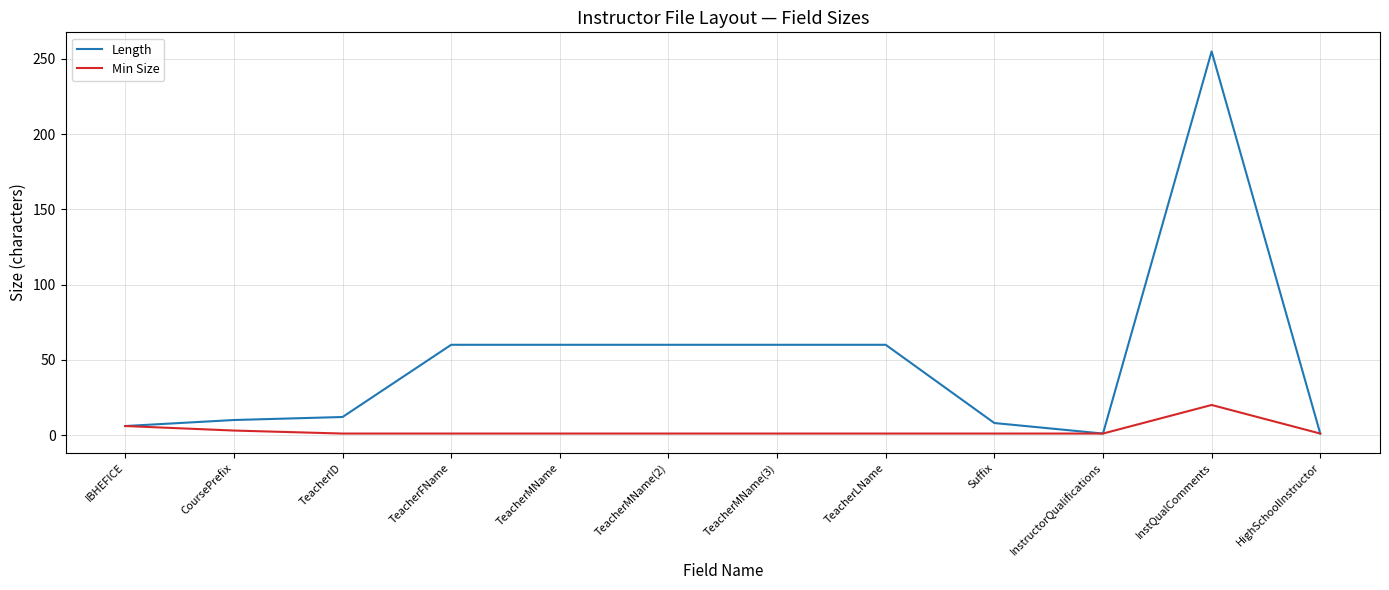

What are all the series names shown in the legend?

Length, Min Size